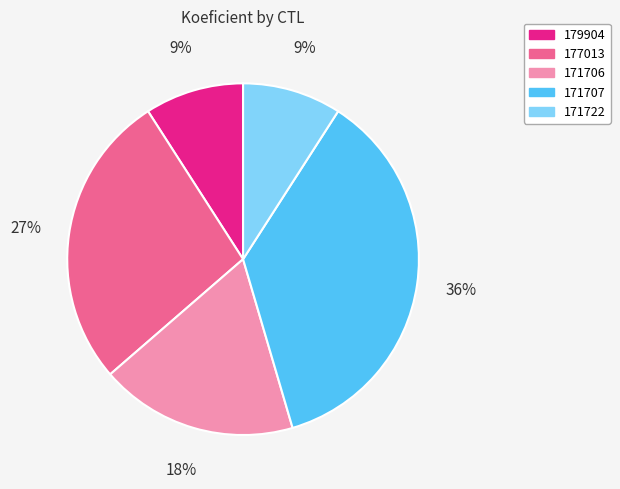

Is 171722 the majority of the pie?

No